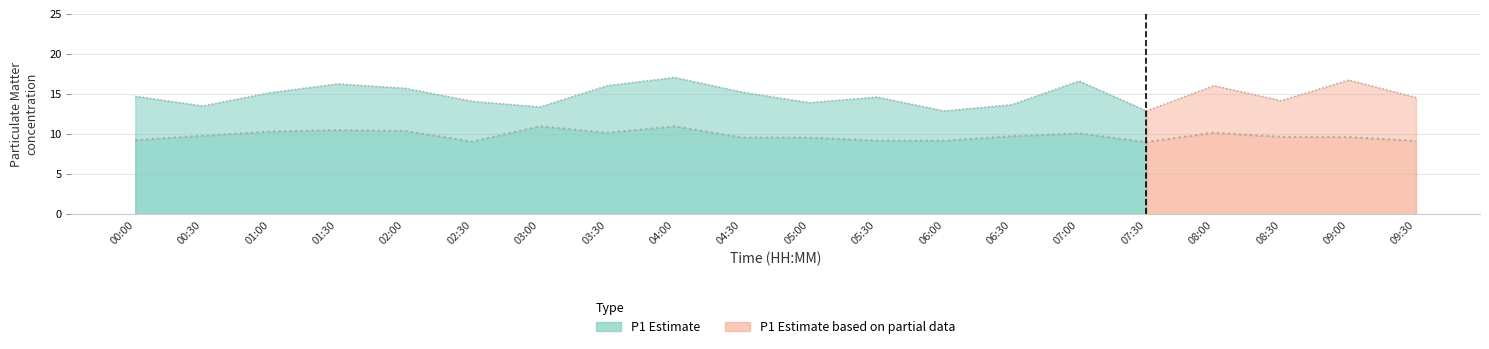

Which has a higher value, 07:00 or 00:30?

07:00